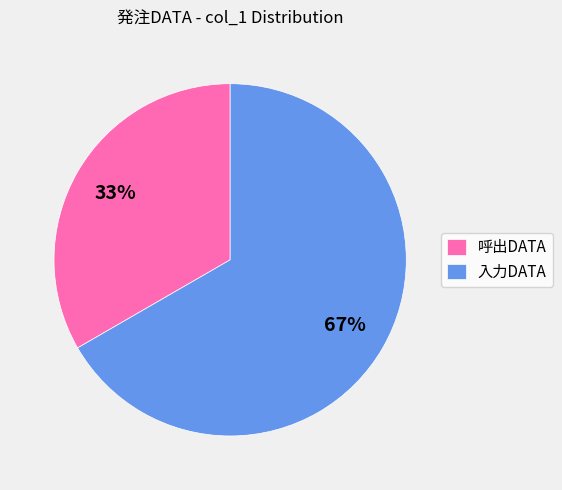

Does 呼出DATA account for over 50% of the chart?

No